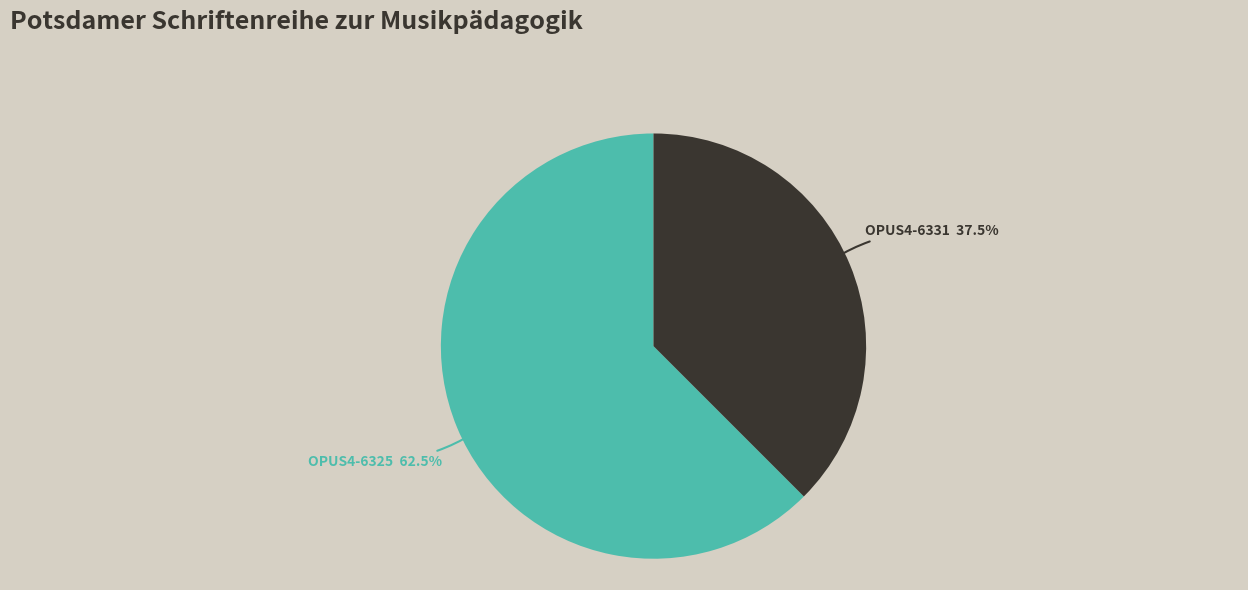

Is there any slice that represents more than half of the pie?

Yes